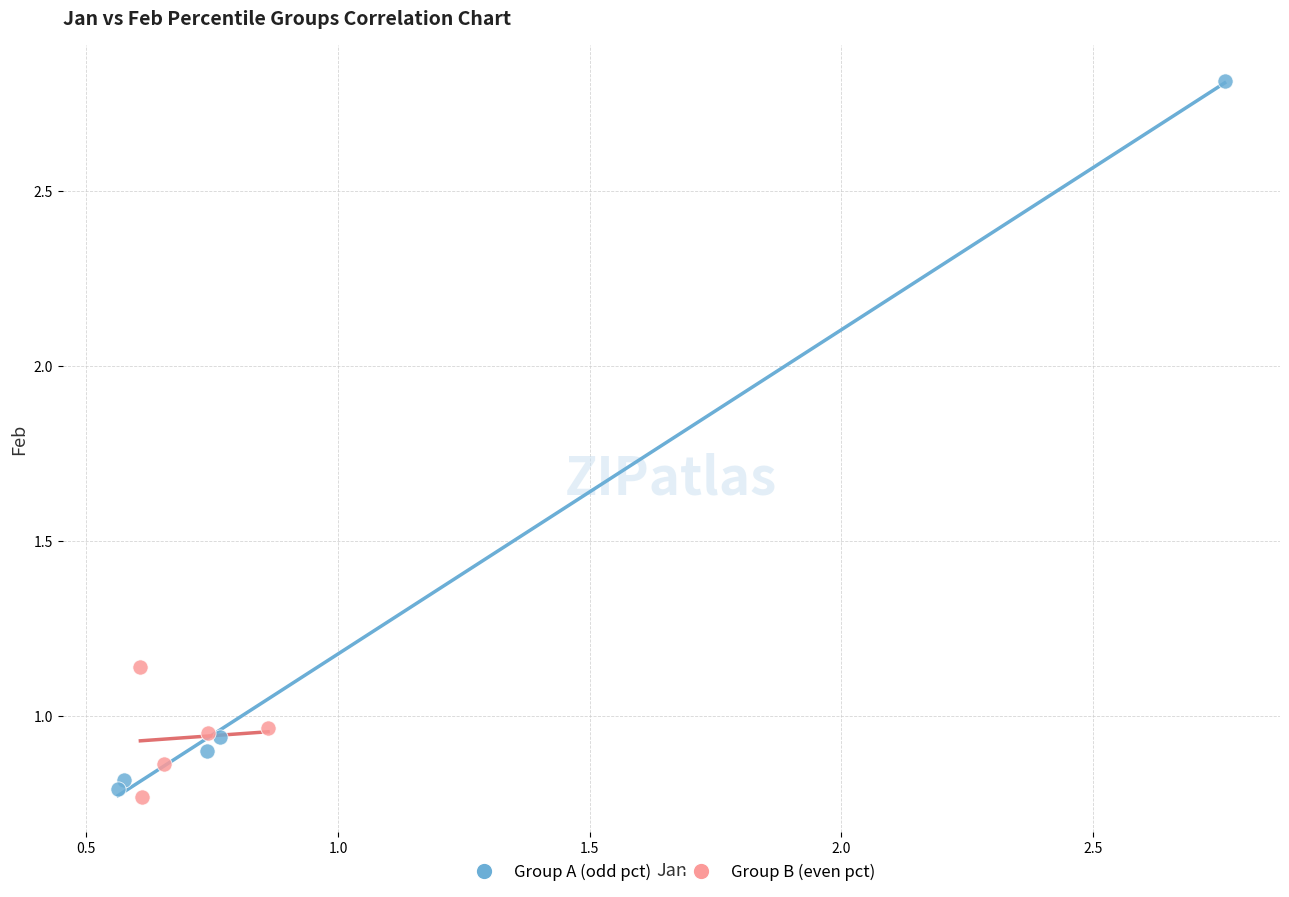

What are all the series names shown in the legend?

Group A (odd pct), Group B (even pct)